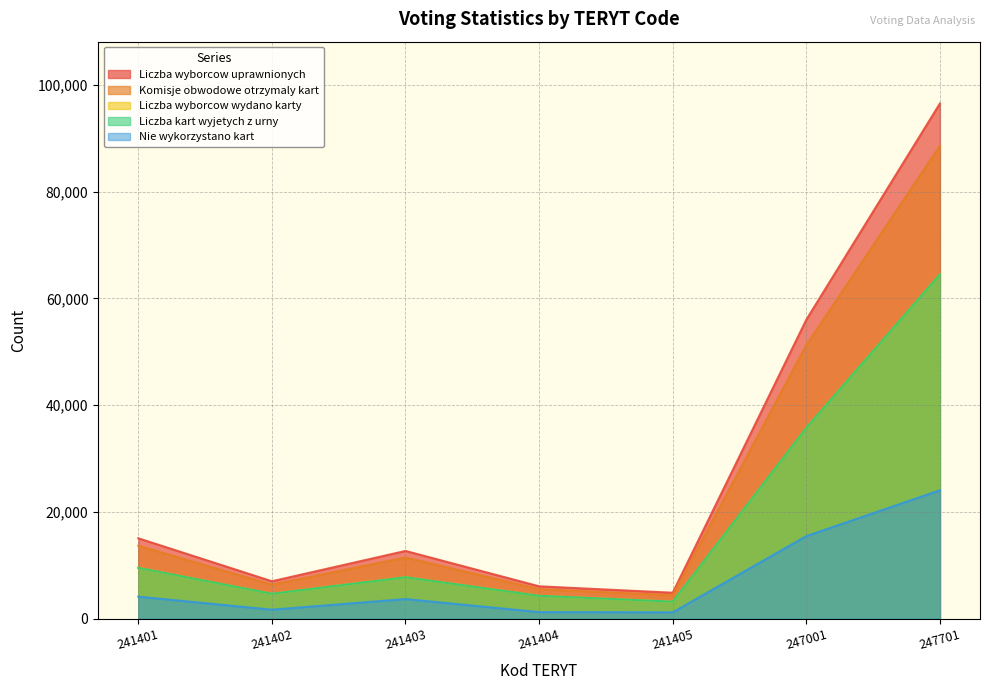

What is the sum of all Liczba kart wyjetych z urny values?

129752